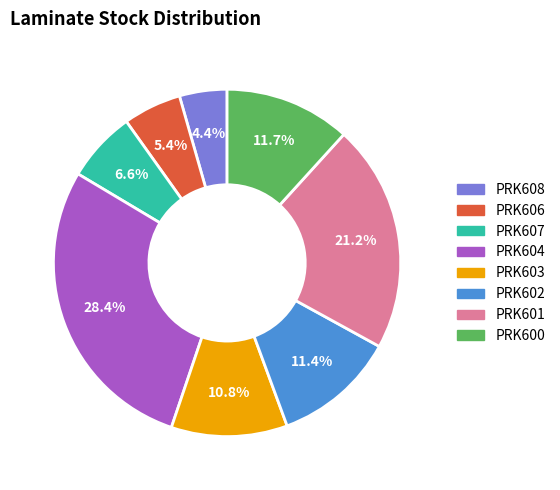

To the nearest percent, what is the difference between the PRK600 and PRK607 slice percentages?

5%